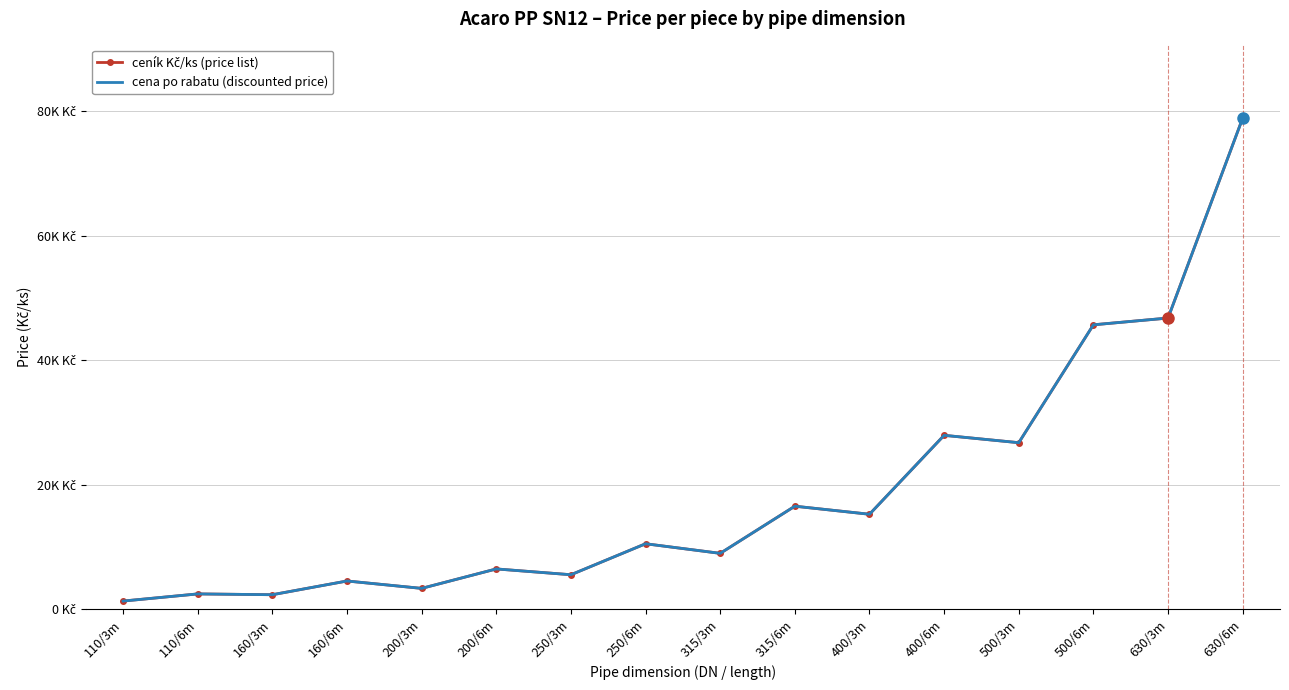

What is the average value of the ceník Kč/ks (price list) series?

18980